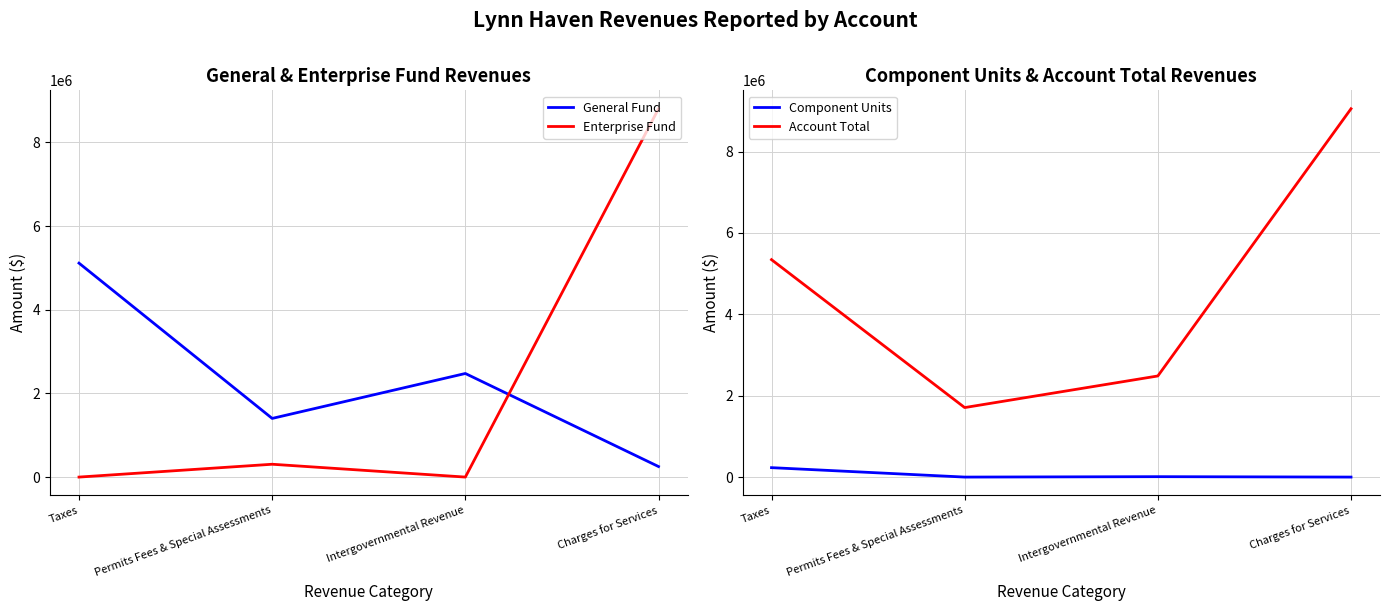

True or false: Enterprise Fund has more than 0 points higher than both neighbors.

True